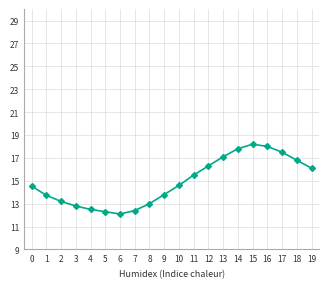

The value at 15 is 4.9. True or false?

False